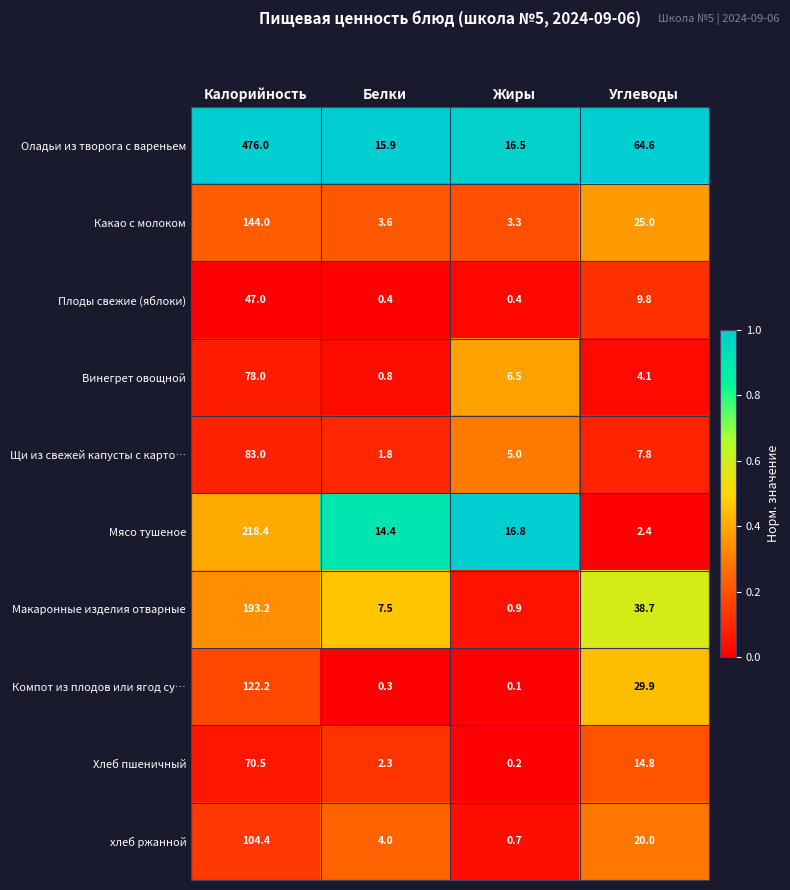

Which label corresponds to the largest value in the chart?

Калорийность